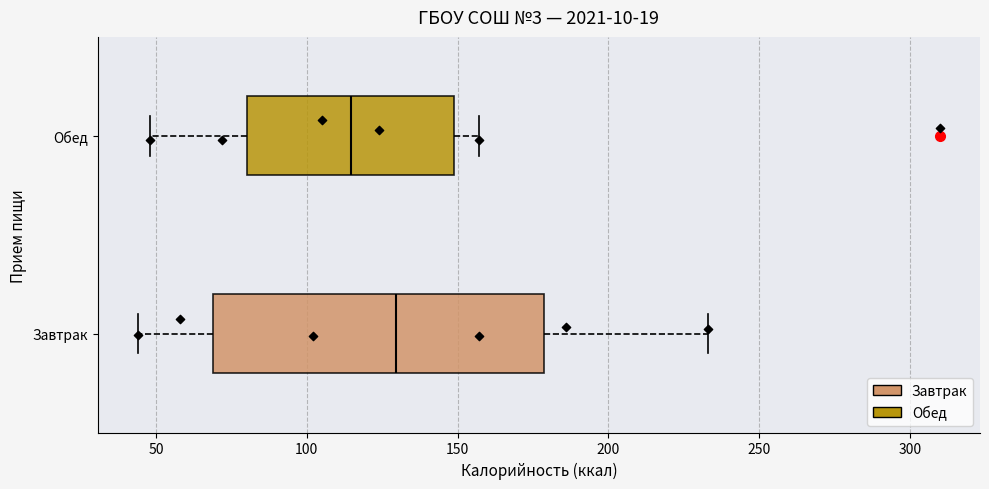

Reading bottom to top, read every box against the x-axis: the position of its median line, the range the box covers, and the ends of its whiskers. The values are not printed on the chart, so give them approximately, as read against the axis.

Завтрак: median 130, box 70 to 180, whiskers 45 to 235
Обед: median 115, box 80 to 150, whiskers 50 to 155